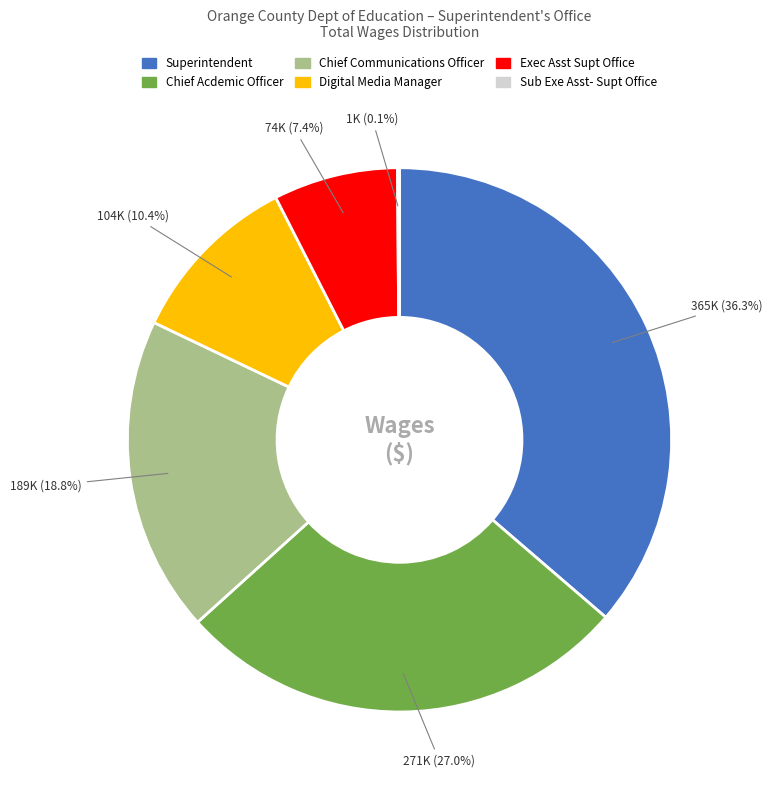

Which has a higher value, Digital Media Manager or Superintendent?

Superintendent